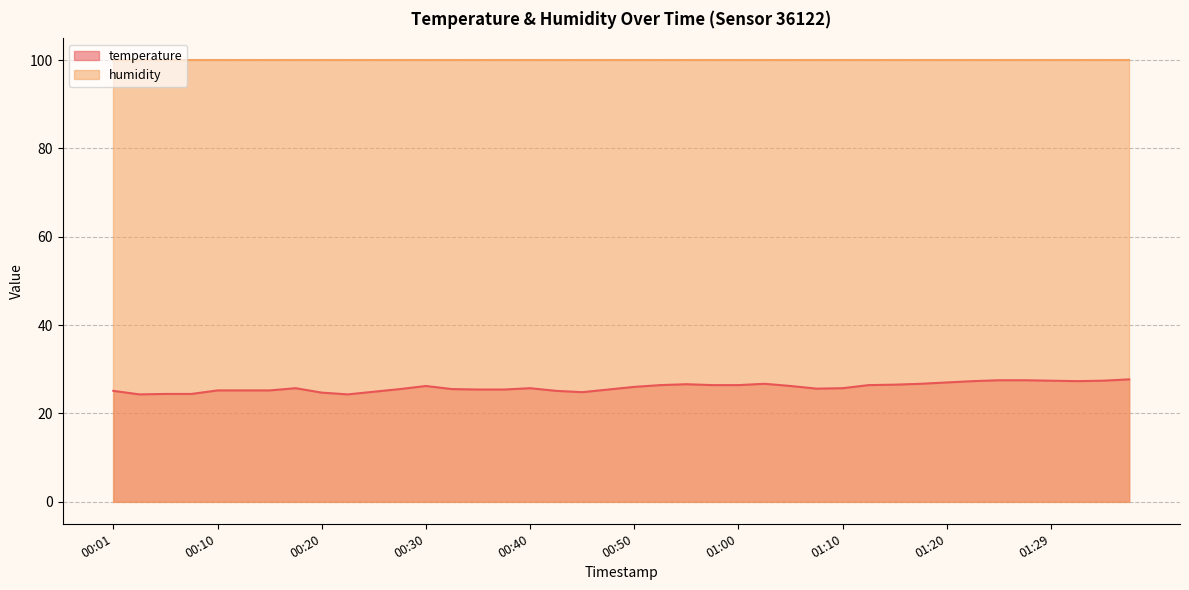

The chart shows a value of 26.4 at 01:00. True or false?

True